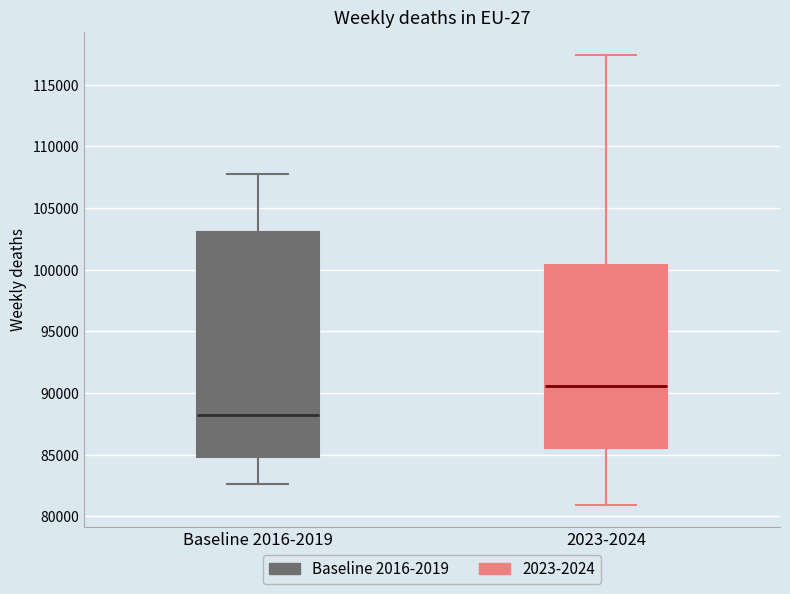

Where is the upper edge of the box for 2023-2024 on the y-axis? The values are not printed on the chart, so give them approximately, as read against the axis.

100500